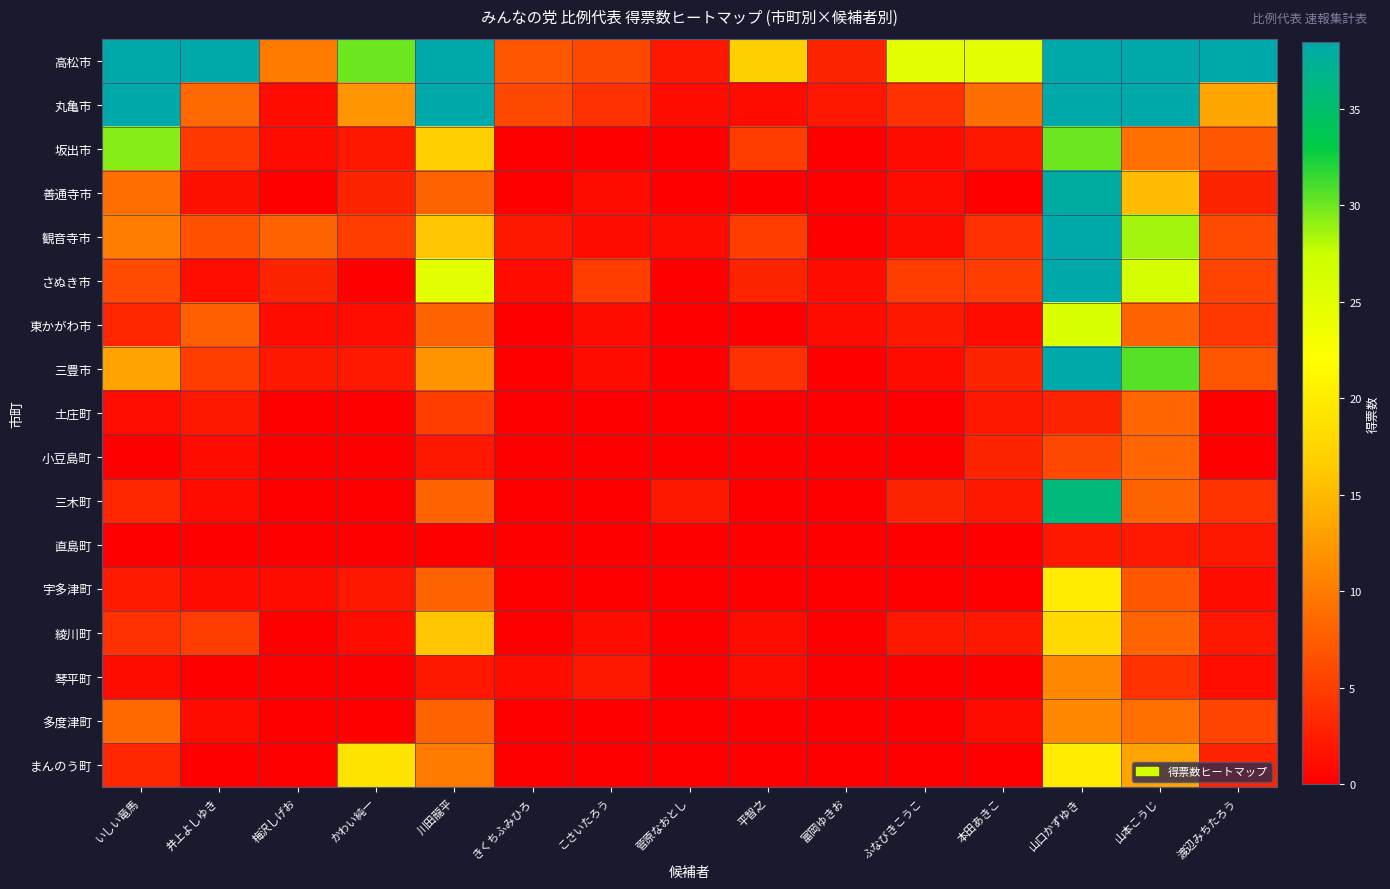

Rank the series by their maximum value, from highest to lowest.

高松市, 丸亀市, さぬき市, 観音寺市, 三豊市, 善通寺市, 三木町, 坂出市, 東かがわ市, 宇多津町, まんのう町, 綾川町, 琴平町, 多度津町, 小豆島町, 土庄町, 直島町